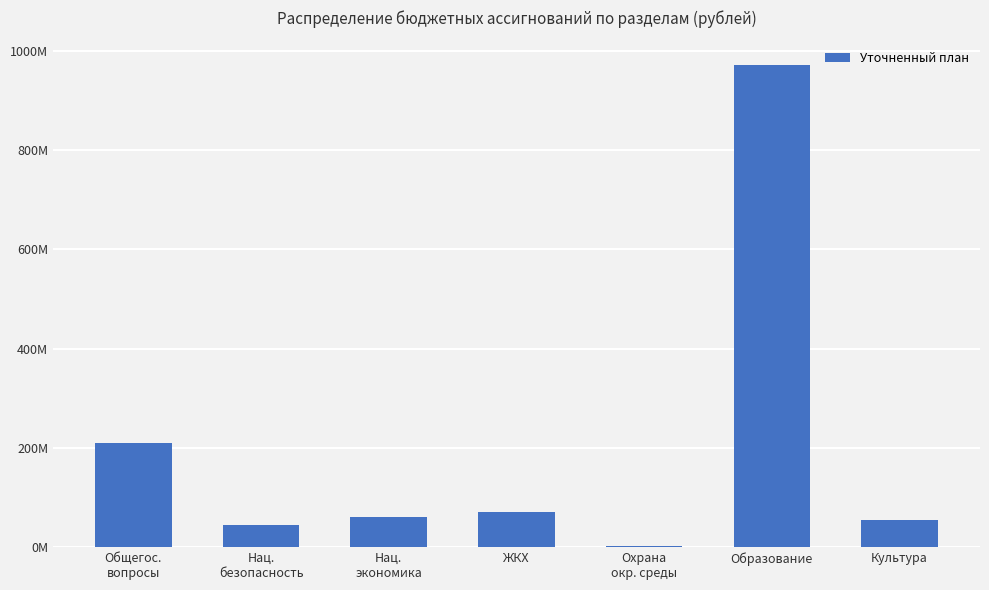

What is the label of the 4th bar from the left?

ЖКХ